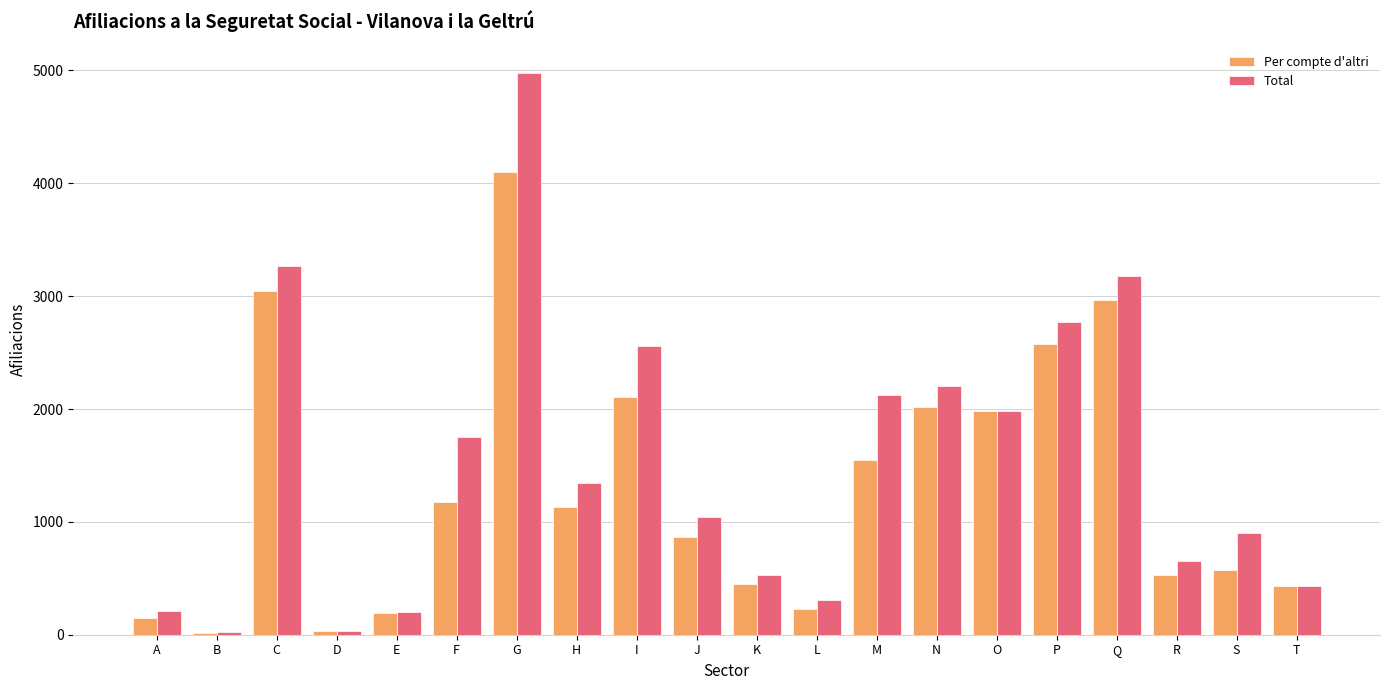

What is the total value across all series at J?

1915